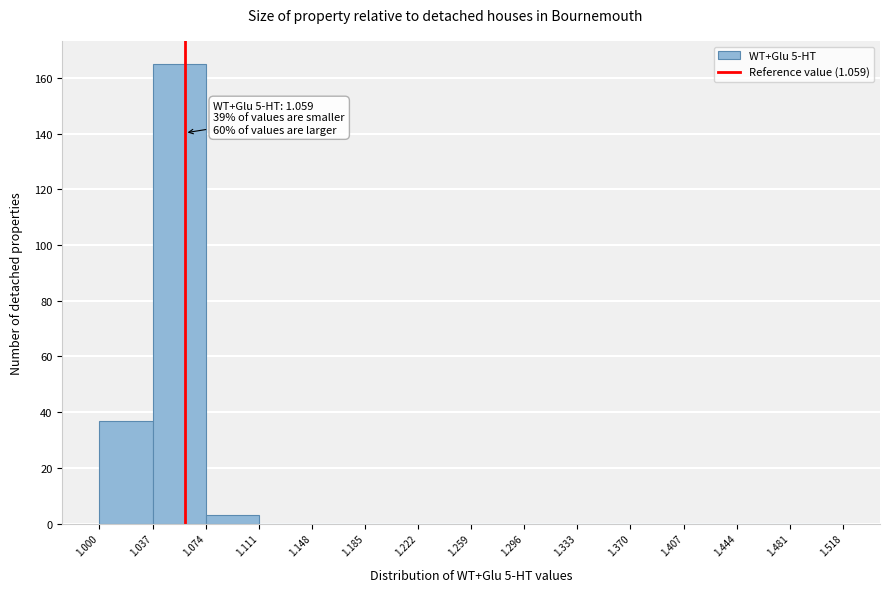

Over which range of the x-axis is the bar tallest?

1.037 to 1.074